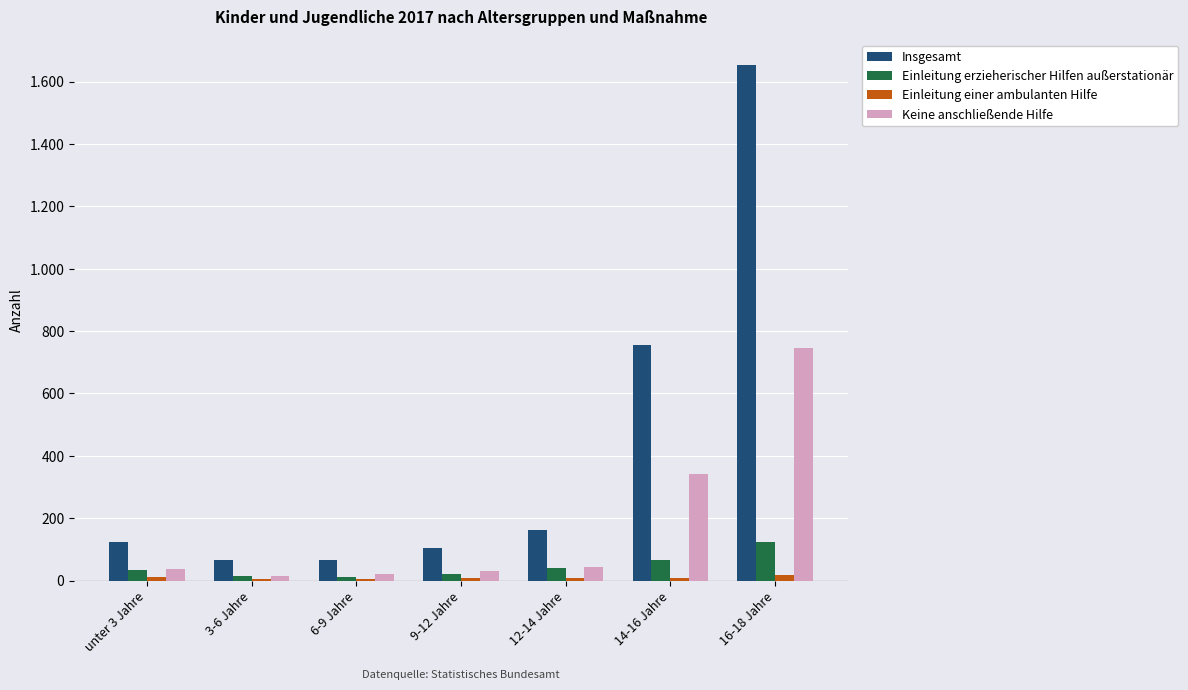

Does the chart contain stacked bars?

No